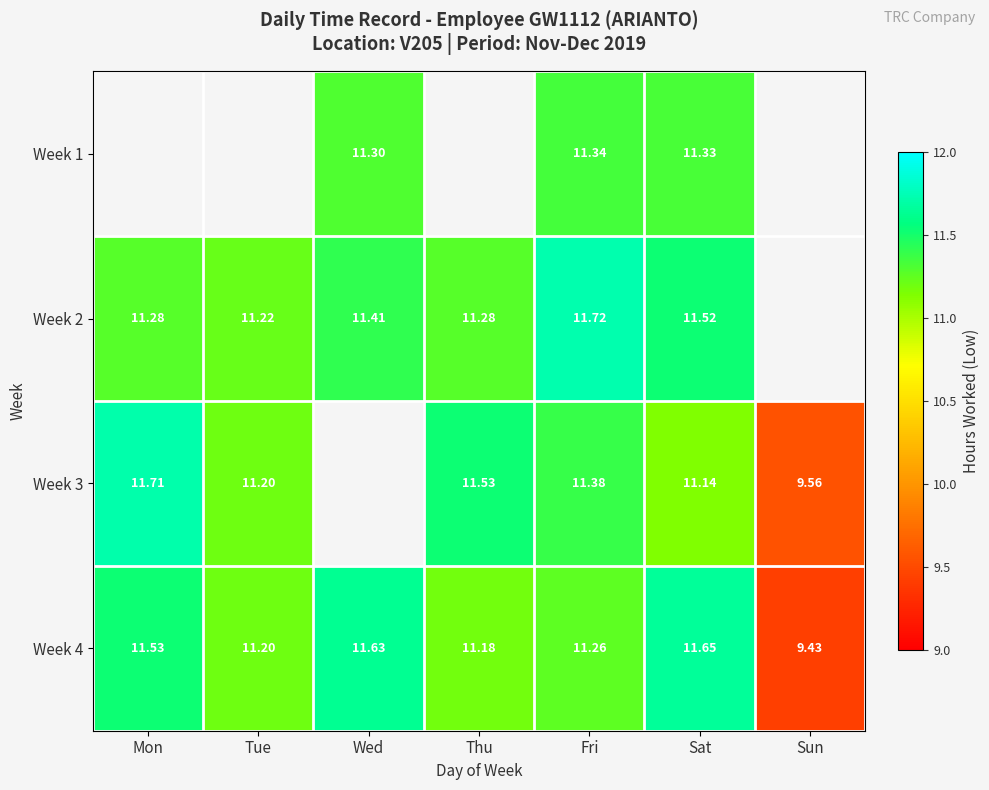

Is the value of Week 4 at Thu greater than the value of Week 3 at Sat?

Yes